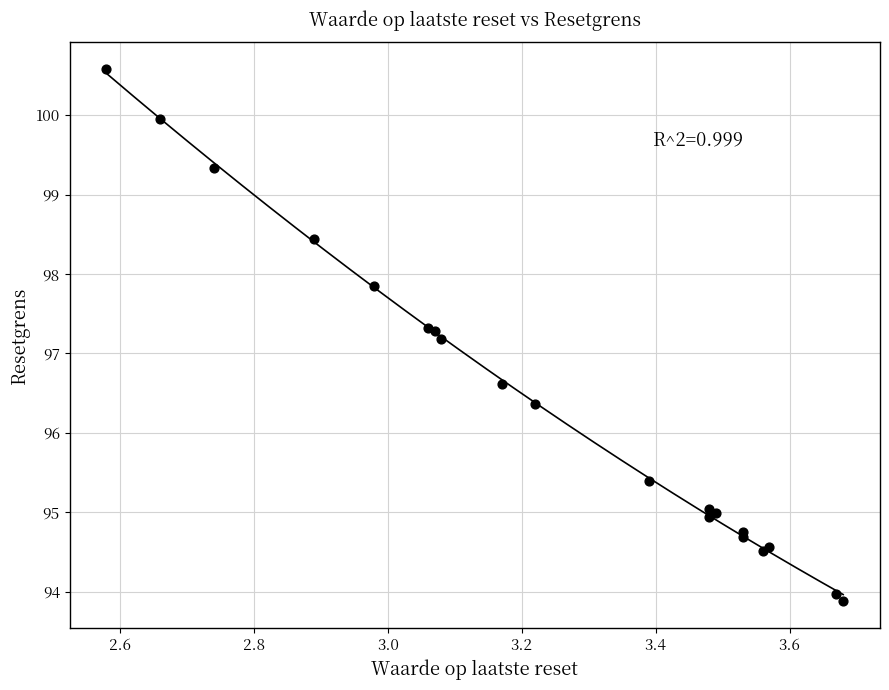

What Y value in the scatter plot is closest to 97?

97.2